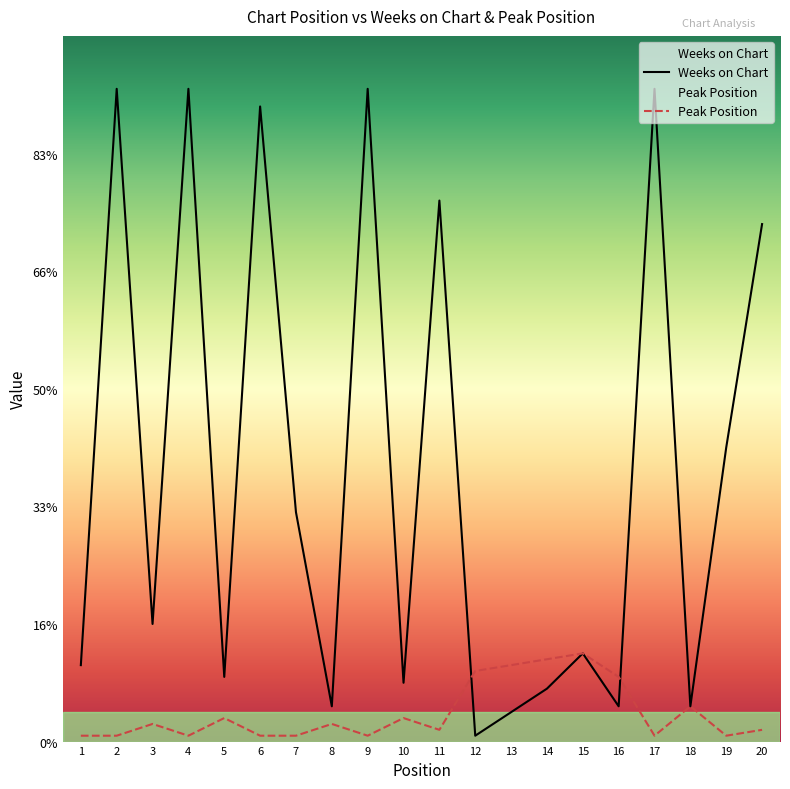

Rank the series by their maximum value, from highest to lowest.

Weeks on Chart, Peak Position